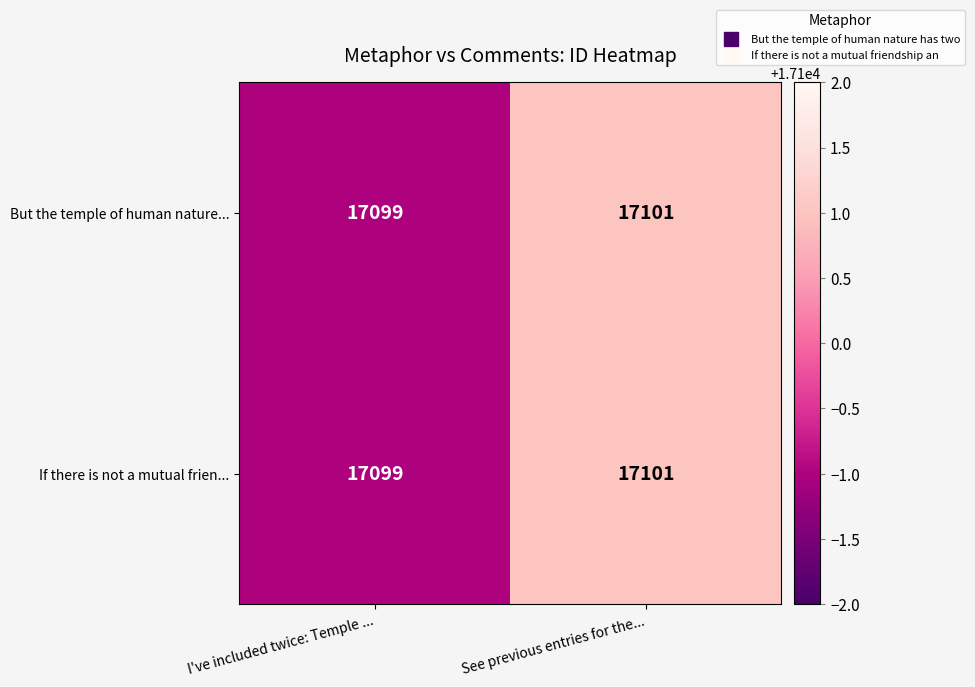

Read the If there is not a mutual frien... value at See previous entries for the....

17101